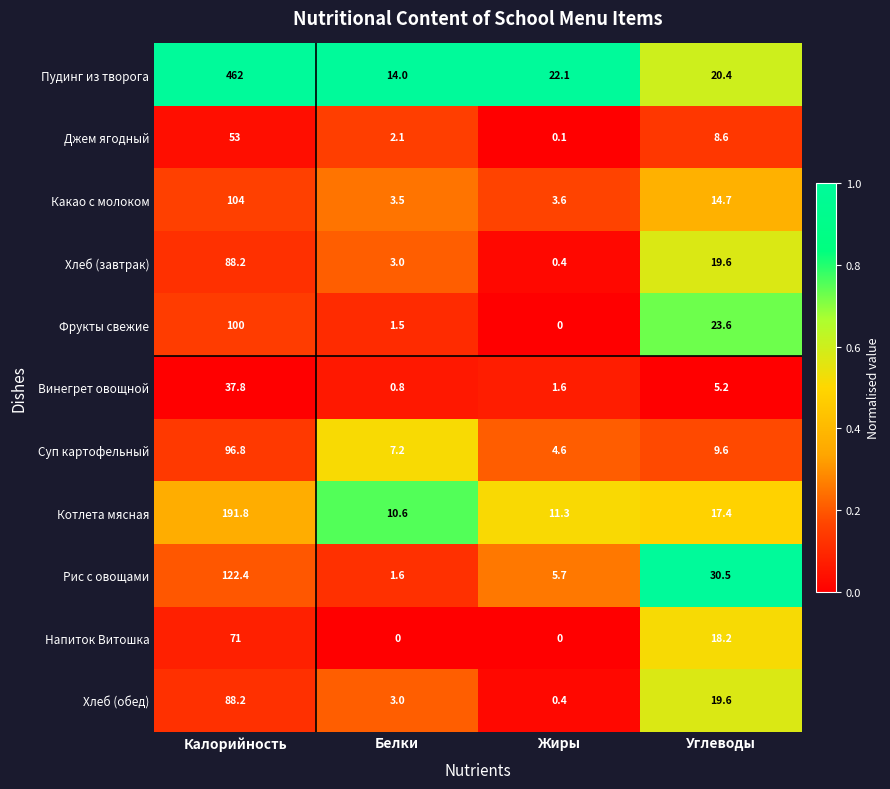

What is the sum of all Котлета мясная values?

231.1